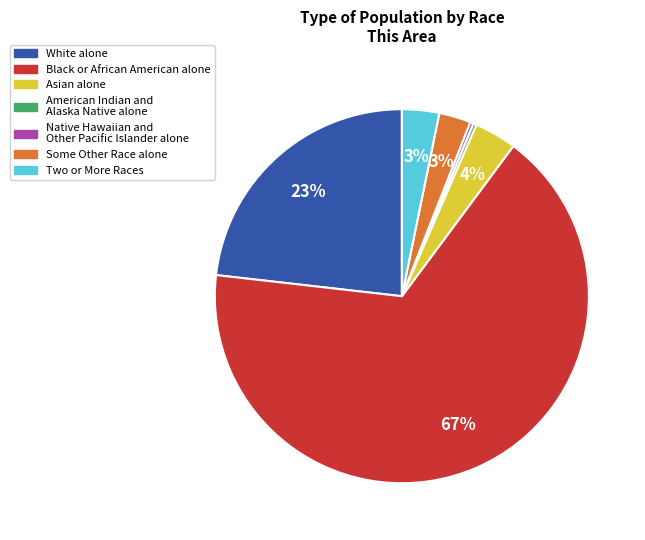

Does Asian alone represent more than half of the total?

No